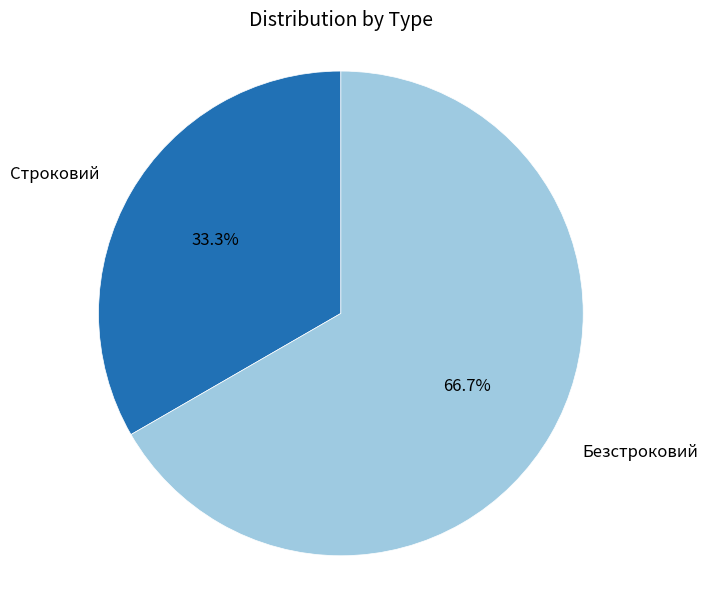

What is the largest slice in the pie chart?

Безстроковий